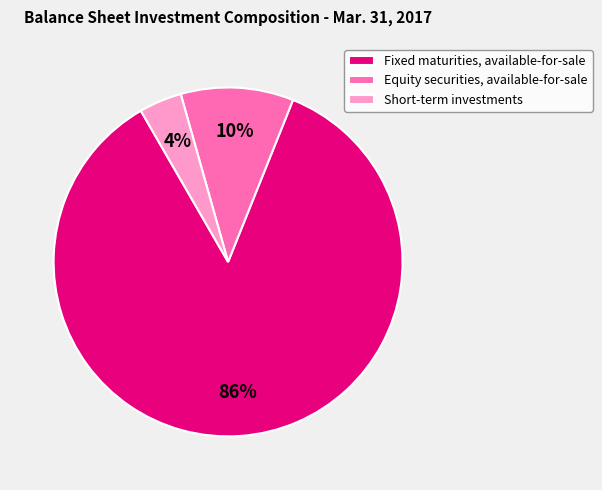

Does any single category account for the majority?

Yes